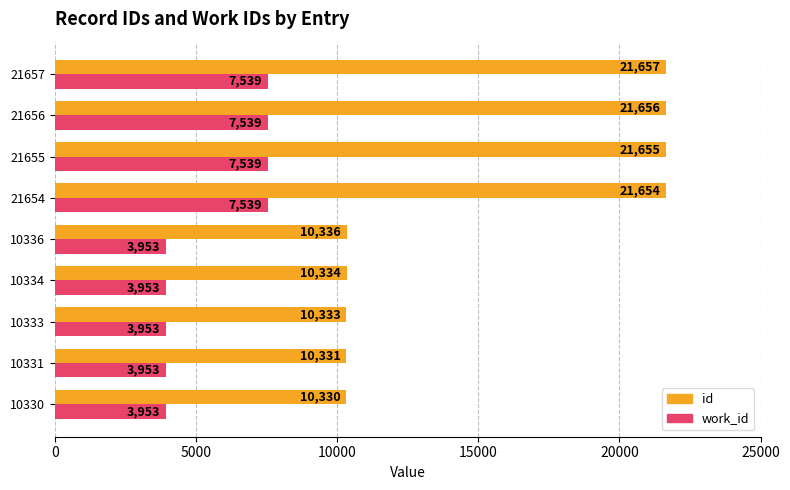

List the labels in order of id value, smallest first.

10330, 10331, 10333, 10334, 10336, 21654, 21655, 21656, 21657